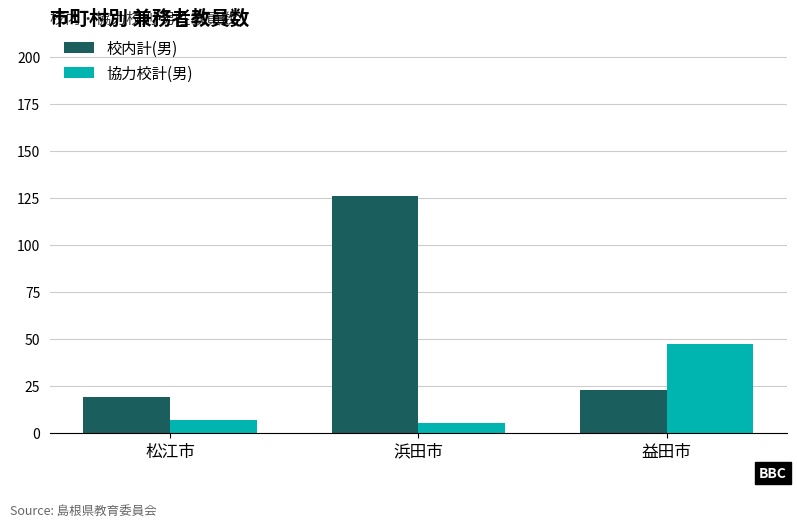

Which series has the largest range (max minus min)?

校内計(男)